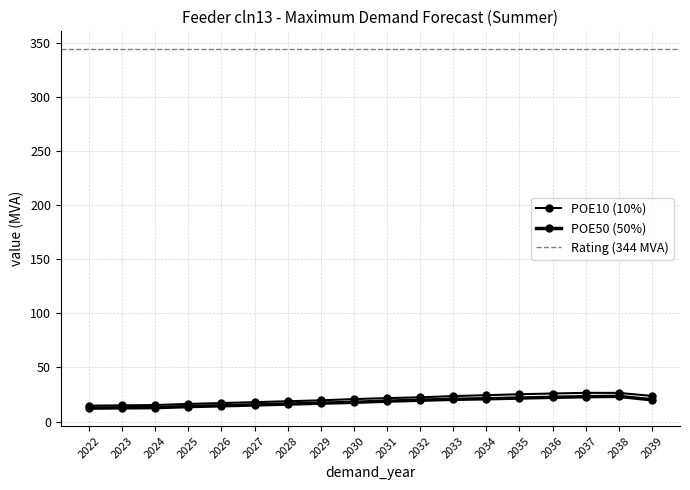

What value does the POE10 (10%) series have at 2030?

20.8